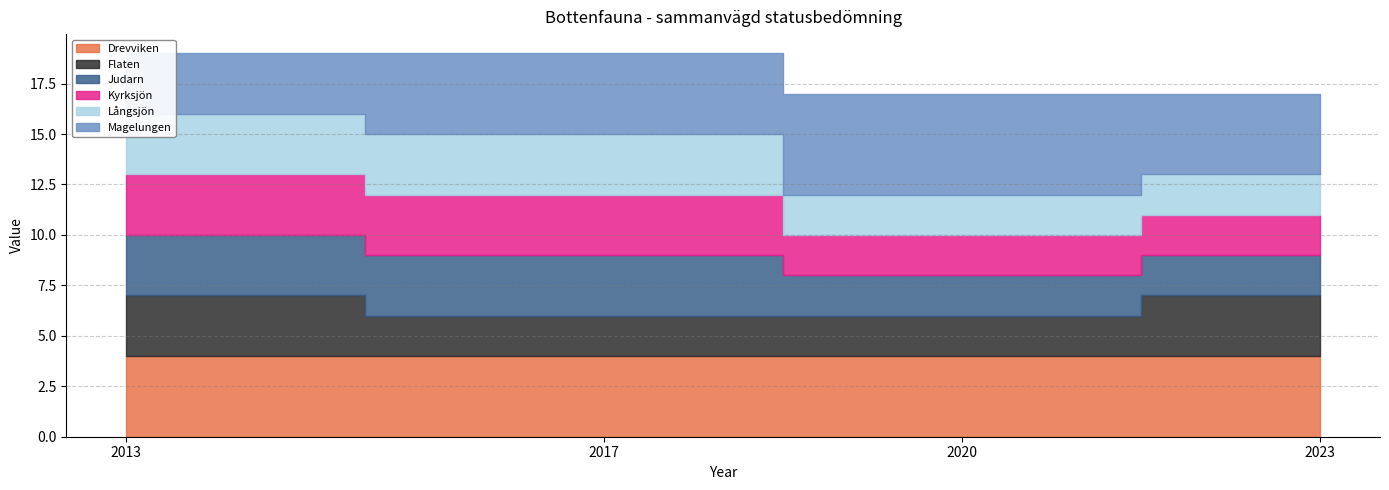

What is the highest value of the Kyrksjön series?

3